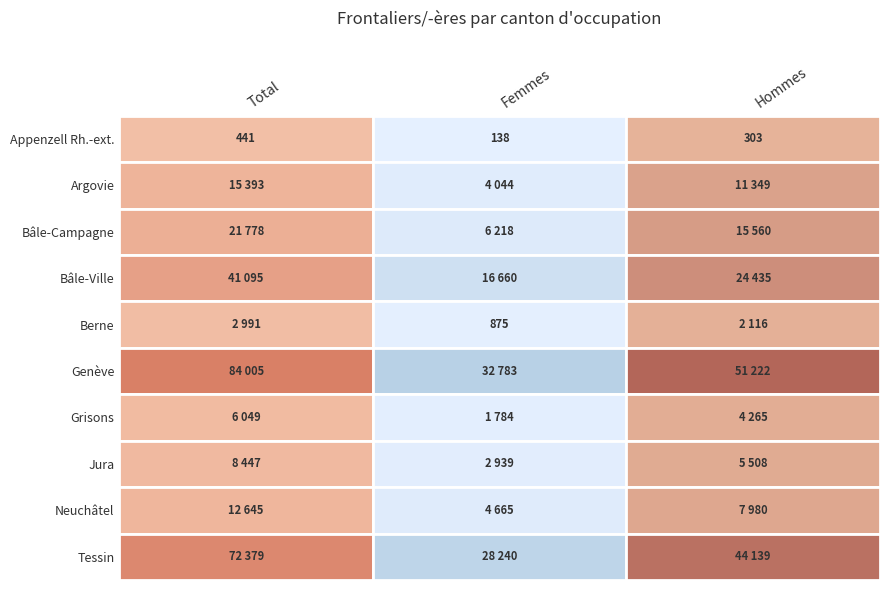

What is the total value across all series at Jura?

16894